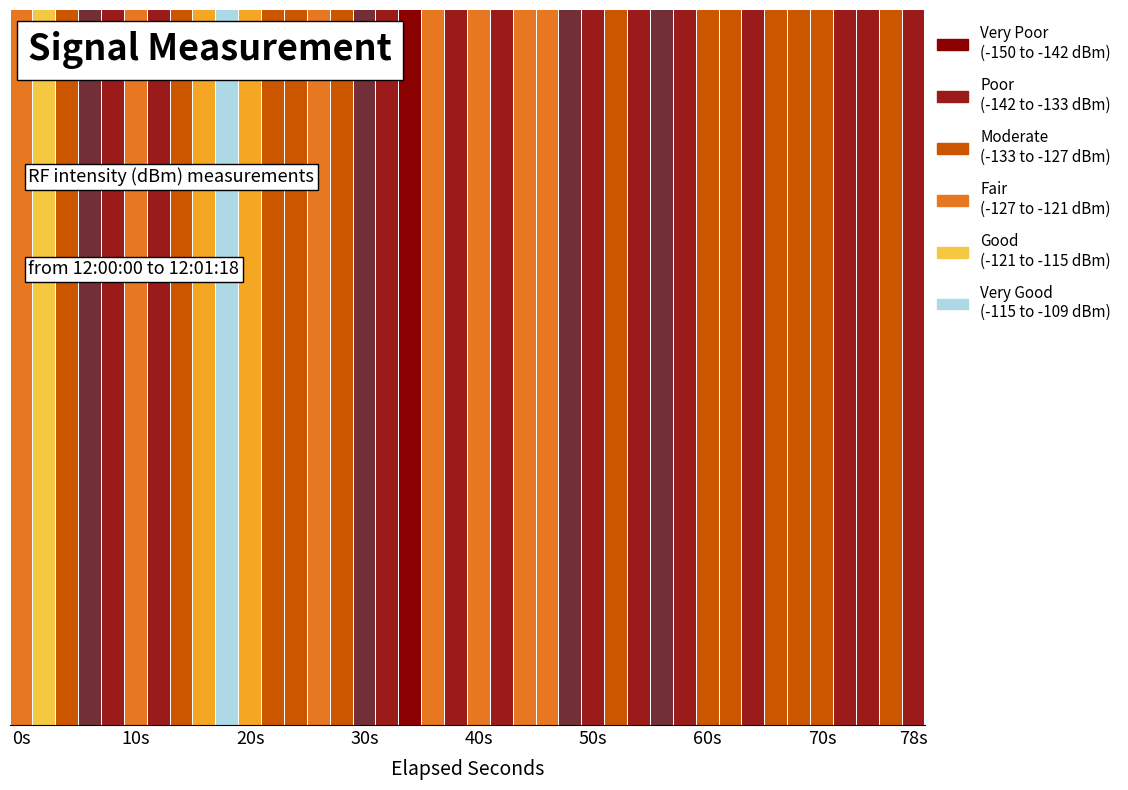

What is the smallest value displayed?

-150.1